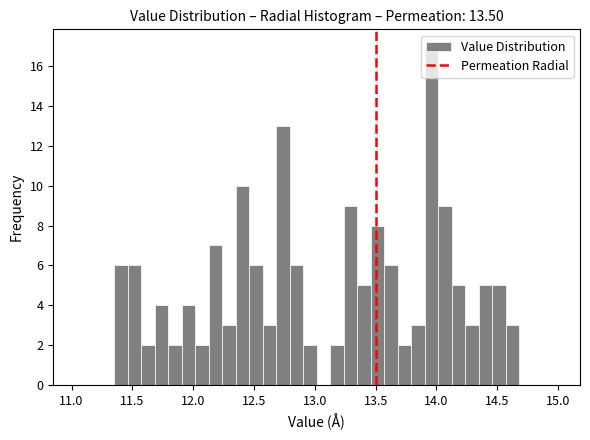

Read against the x-axis, roughly where is the centre of the tallest bar?

13.95